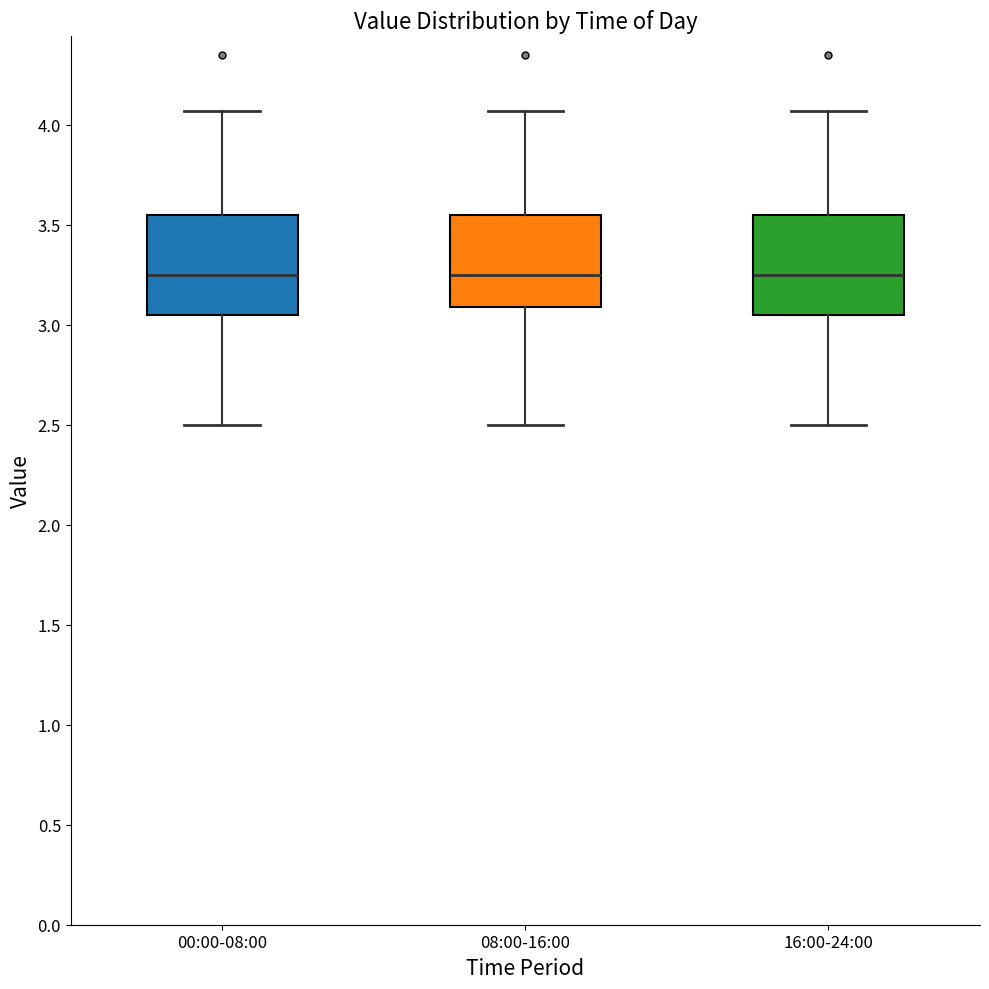

Reading left to right, transcribe this box plot: for each box, give where its median line is, the range the box spans, and where its two whiskers end, as read against the y-axis. The values are not printed on the chart, so give them approximately, as read against the axis.

00:00-08:00: median 3.25, box 3.05 to 3.55, whiskers 2.50 to 4.05
08:00-16:00: median 3.25, box 3.10 to 3.55, whiskers 2.50 to 4.05
16:00-24:00: median 3.25, box 3.05 to 3.55, whiskers 2.50 to 4.05